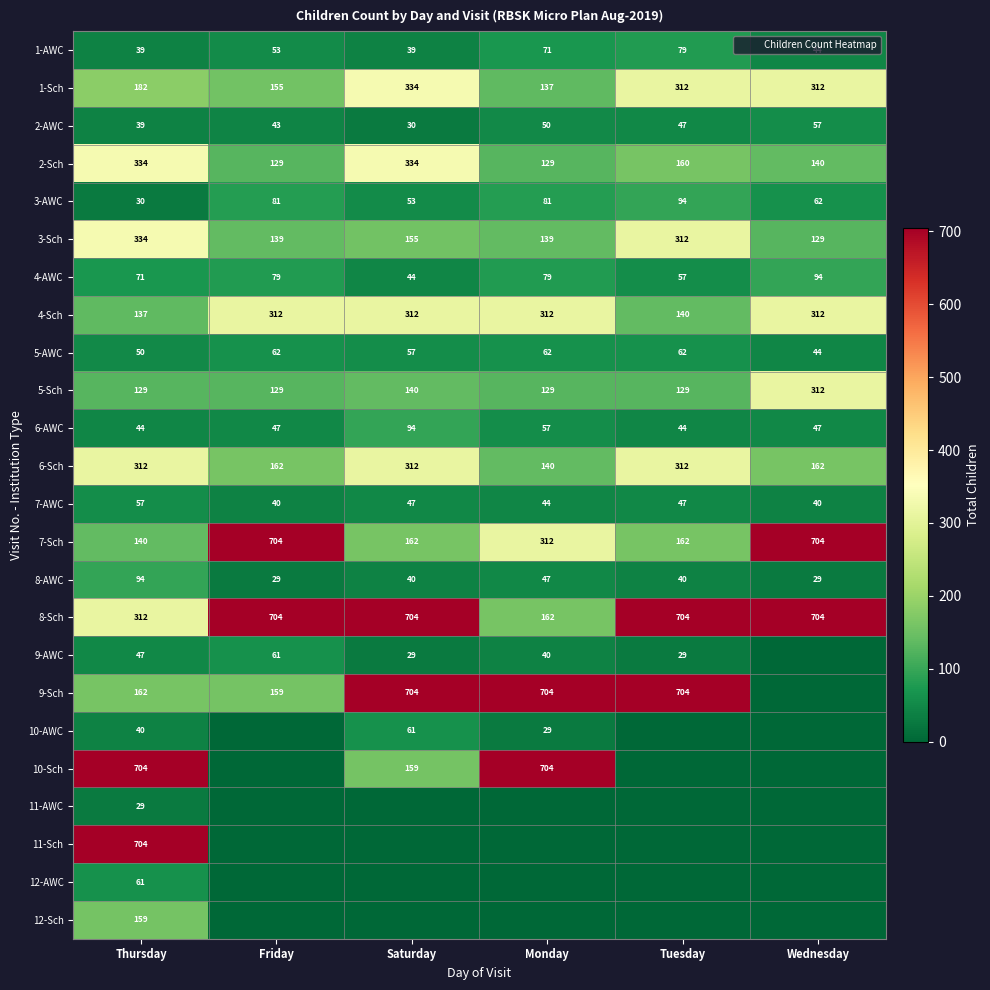

Is the value of 6-AWC at Tuesday greater than the value of 5-Sch at Saturday?

No